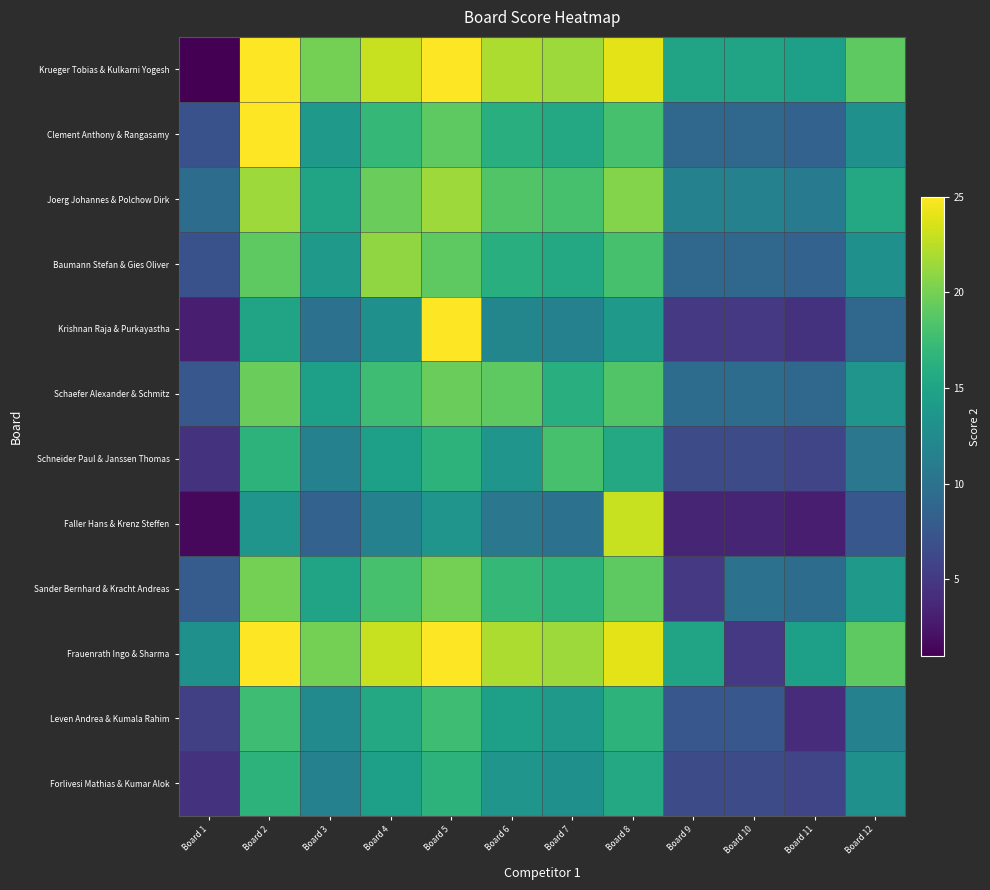

At which category does the chart reach its minimum across all series?

Board 1